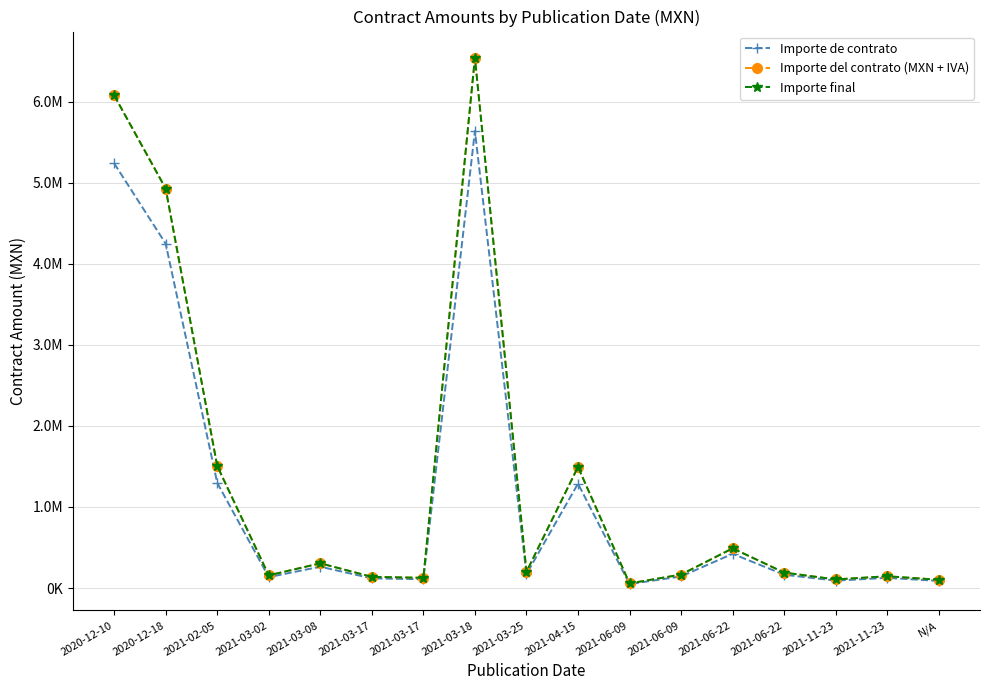

Where is Importe de contrato nearest to the value 2843397?

2020-12-18